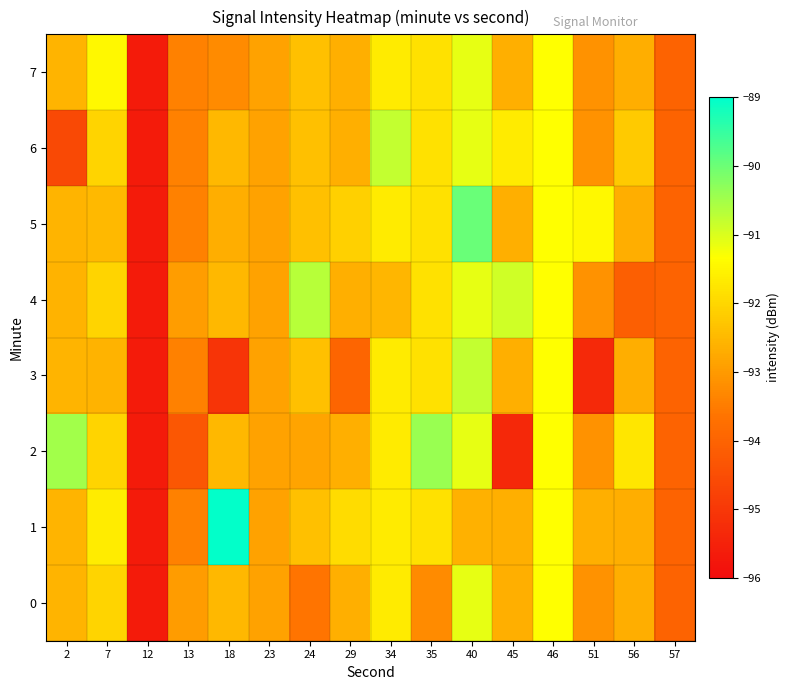

Between 46 and 35, which is larger?

46